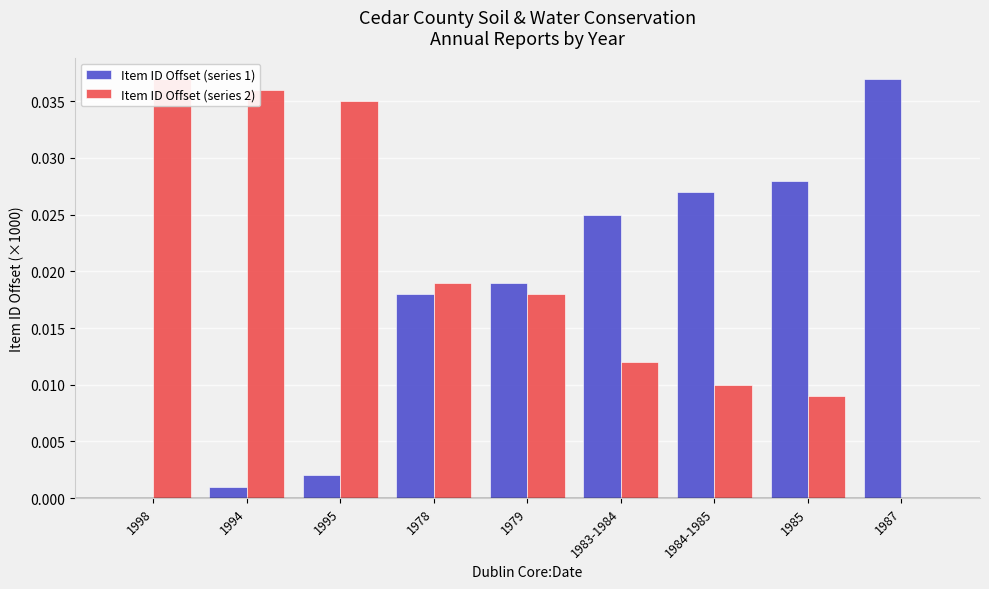

Between 1995 and 1994, which is larger?

1995